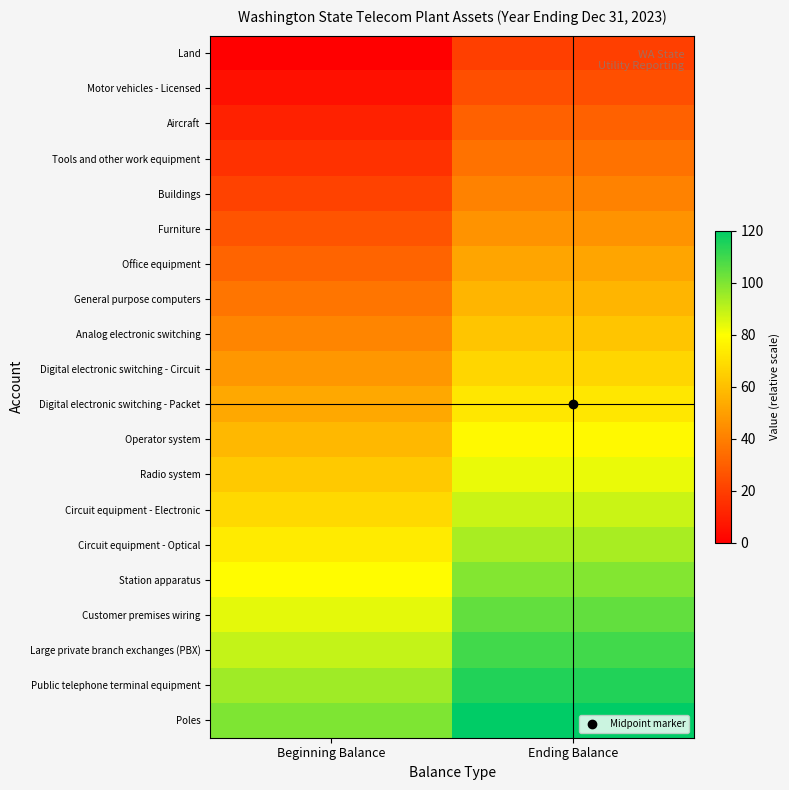

Which category has the highest value across all series?

Ending Balance